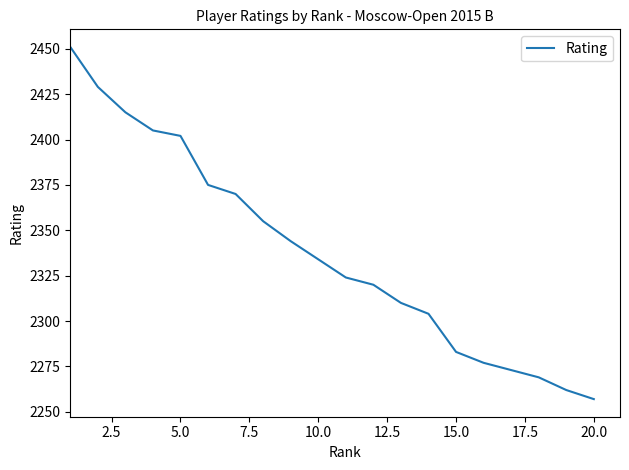

What is the maximum value shown in the chart?

2451